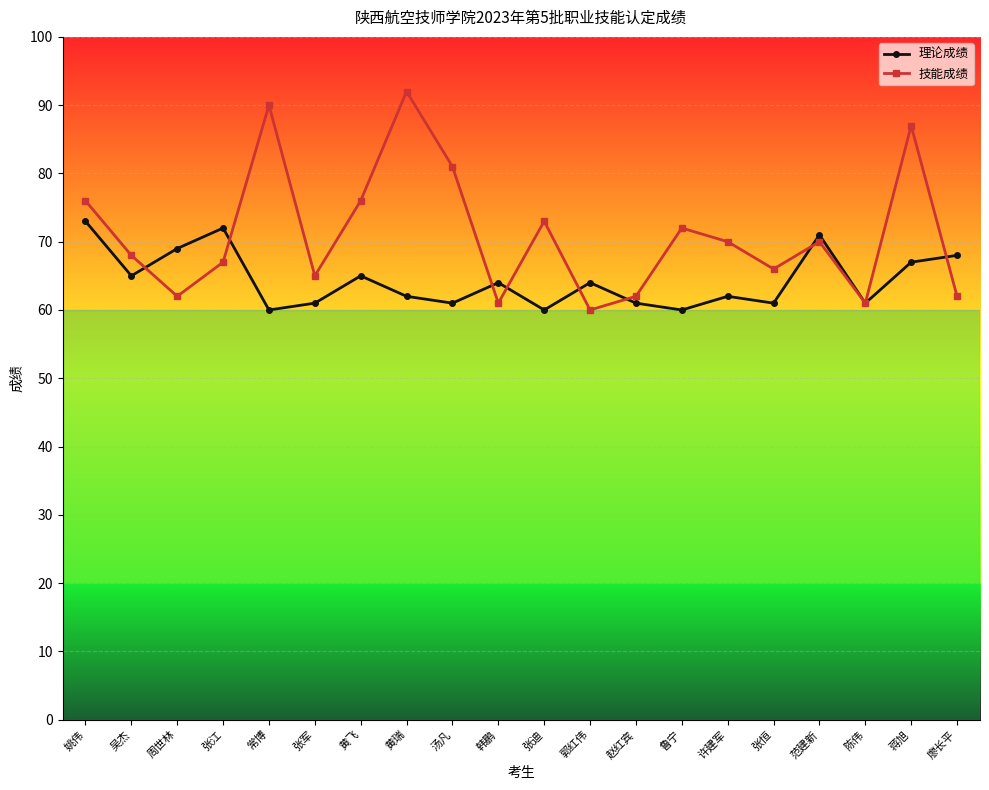

What are all the series names shown in the legend?

理论成绩, 技能成绩